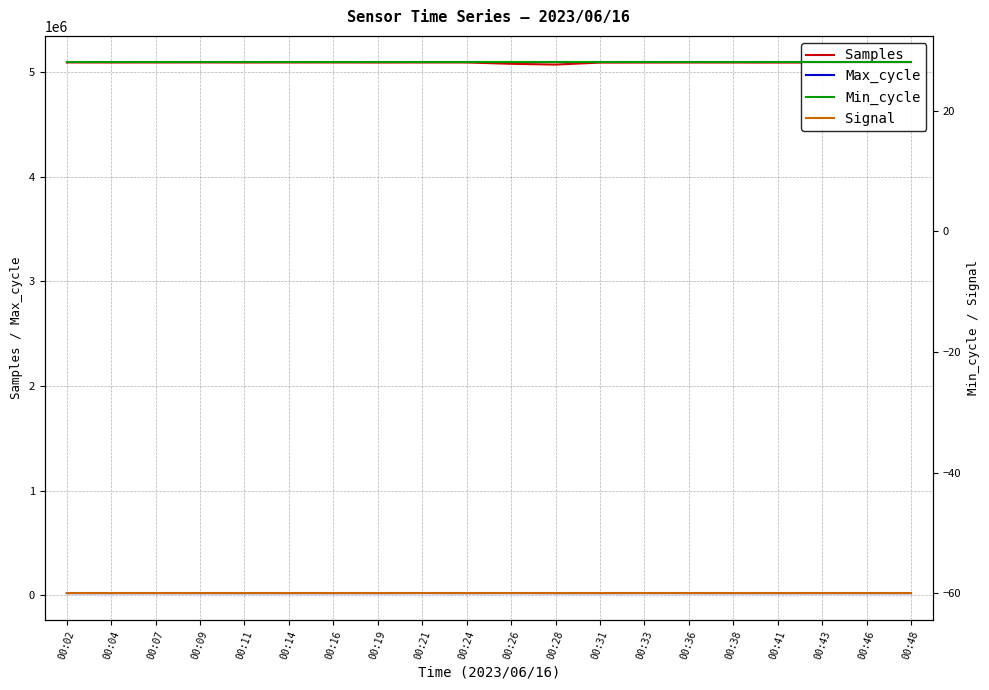

What is the minimum value shown in the chart?

-60